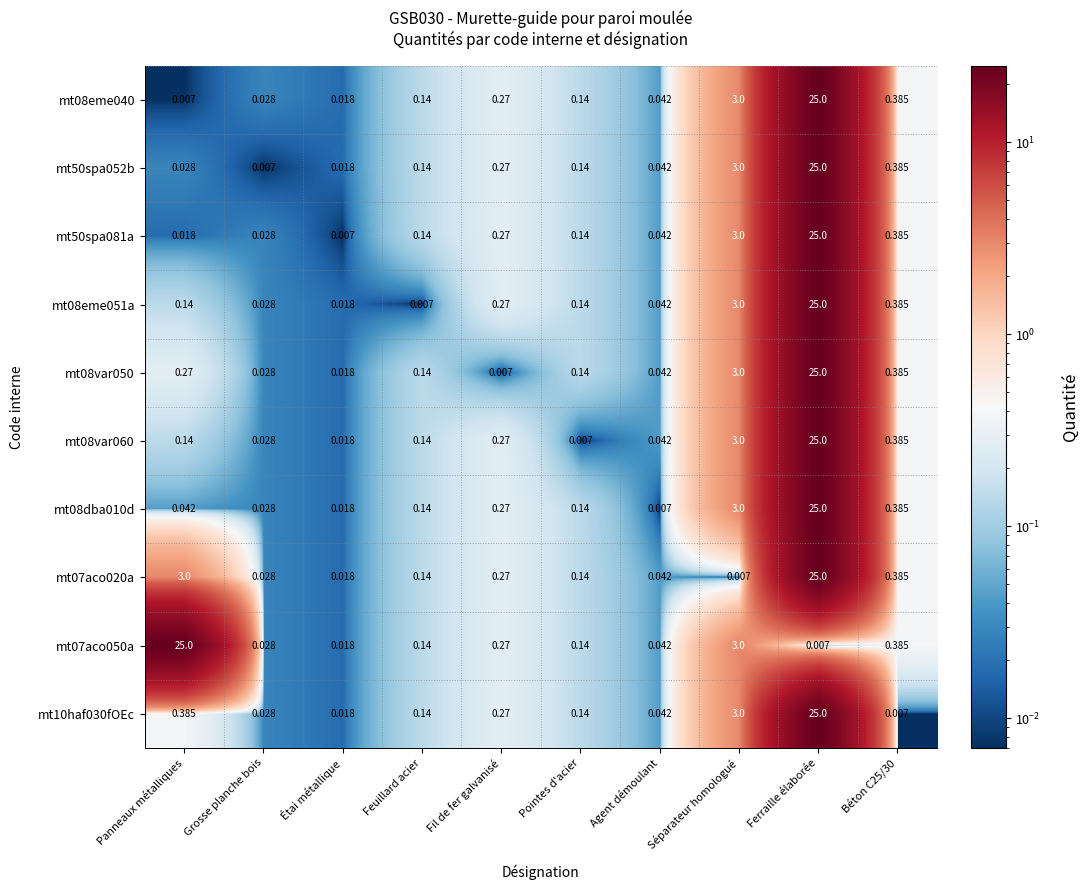

Where is mt08eme051a nearest to the value 12?

Séparateur homologué